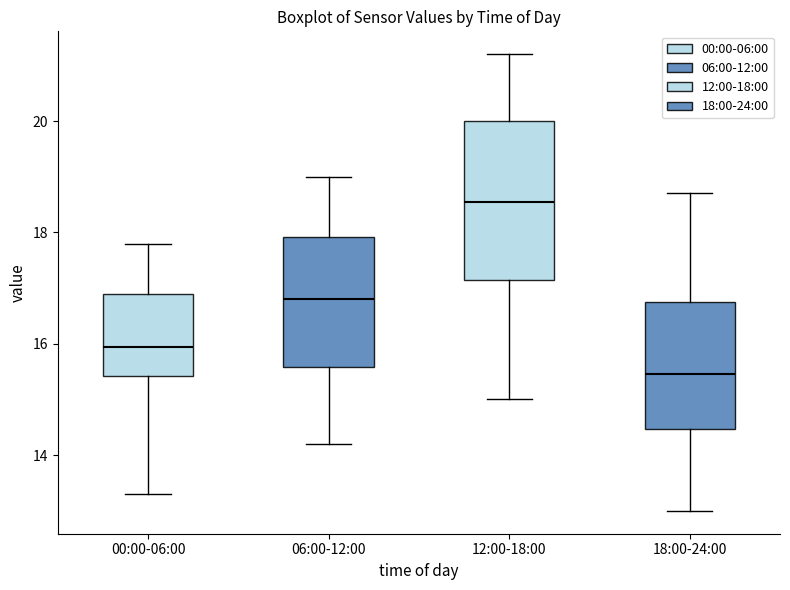

Where is the upper edge of the box for 12:00-18:00 on the y-axis? The values are not printed on the chart, so give them approximately, as read against the axis.

20.0